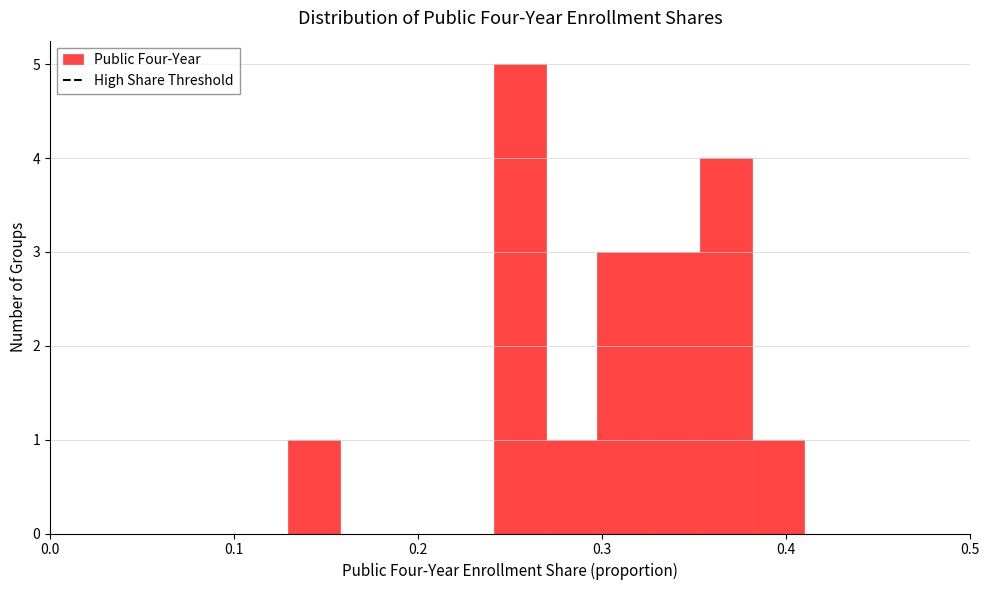

Around what value on the x-axis is the tallest bar? Give the approximate position of its centre, as read against the axis.

0.26